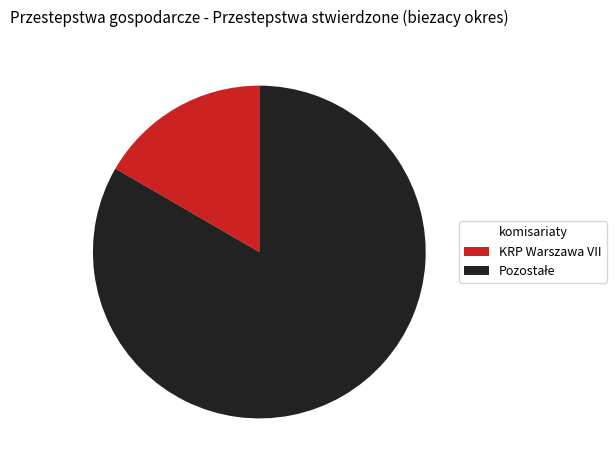

Is KRP Warszawa VII the majority of the pie?

No